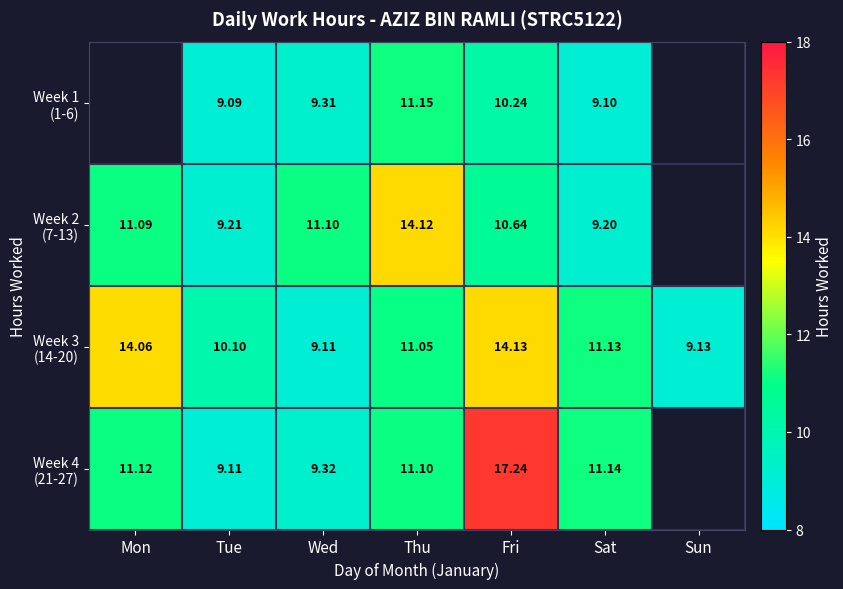

Rank the categories by Week 4 (21-27) value from lowest to highest.

Tue, Wed, Thu, Mon, Sat, Fri, Sun